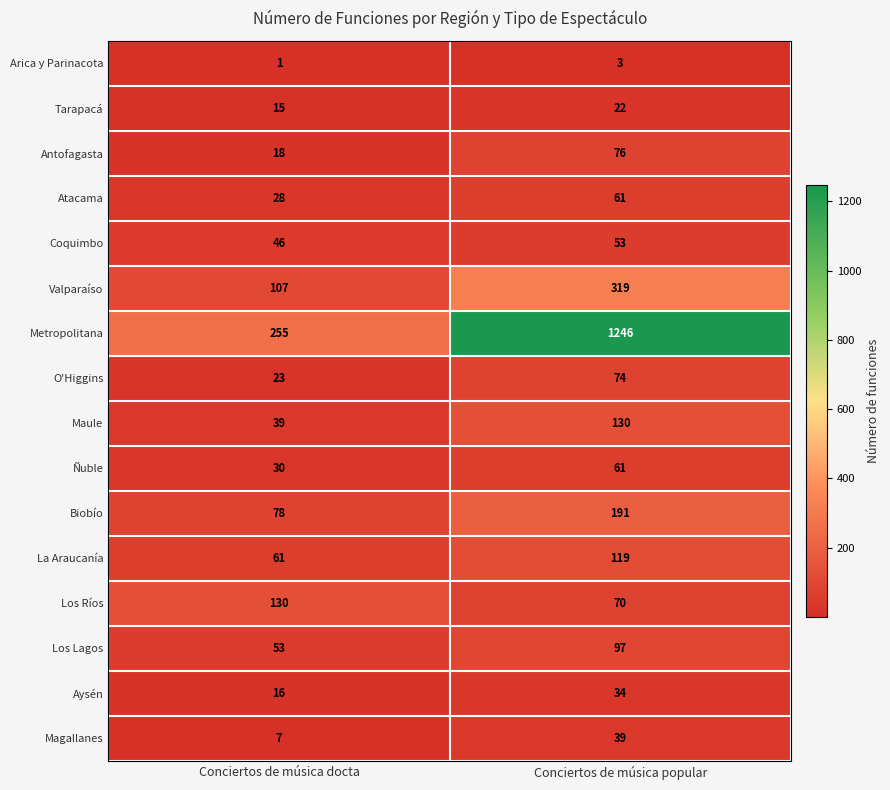

Is the value of Los Ríos at Conciertos de música popular greater than the value of Magallanes at Conciertos de música popular?

Yes